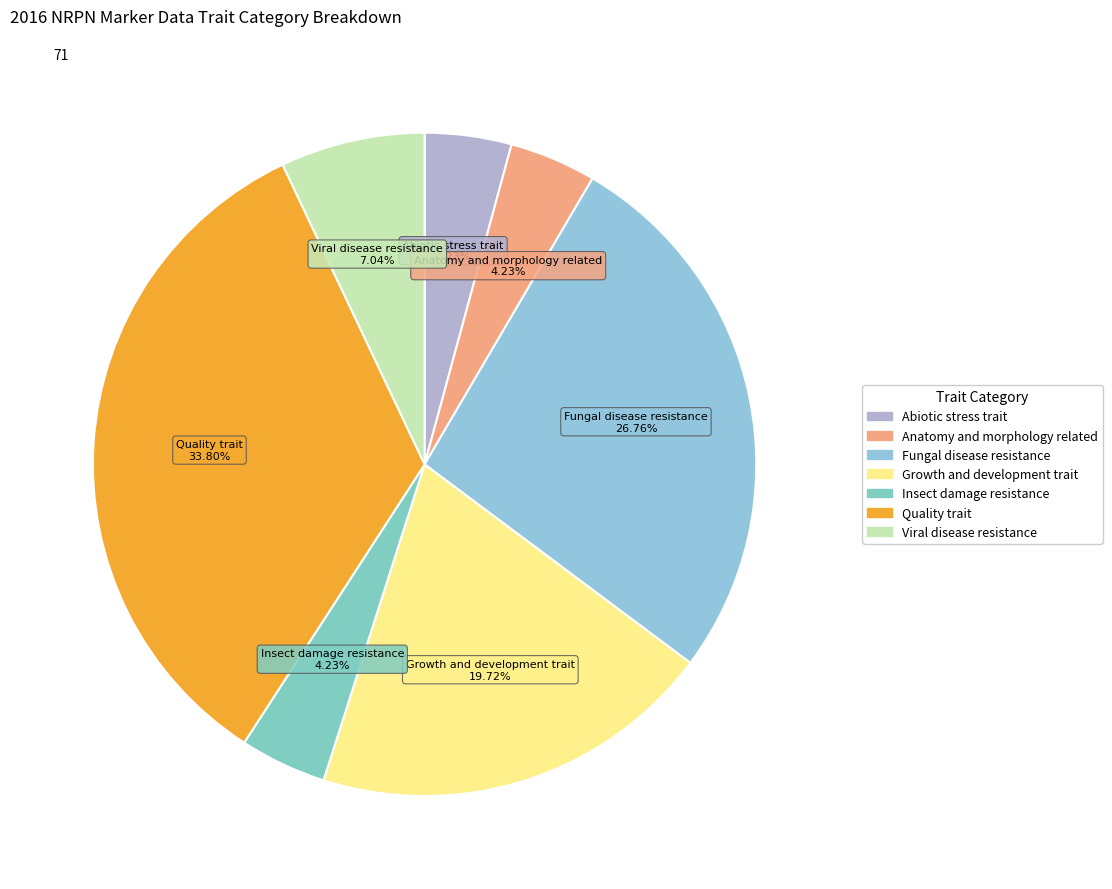

Which category has the biggest portion of the pie?

Quality trait